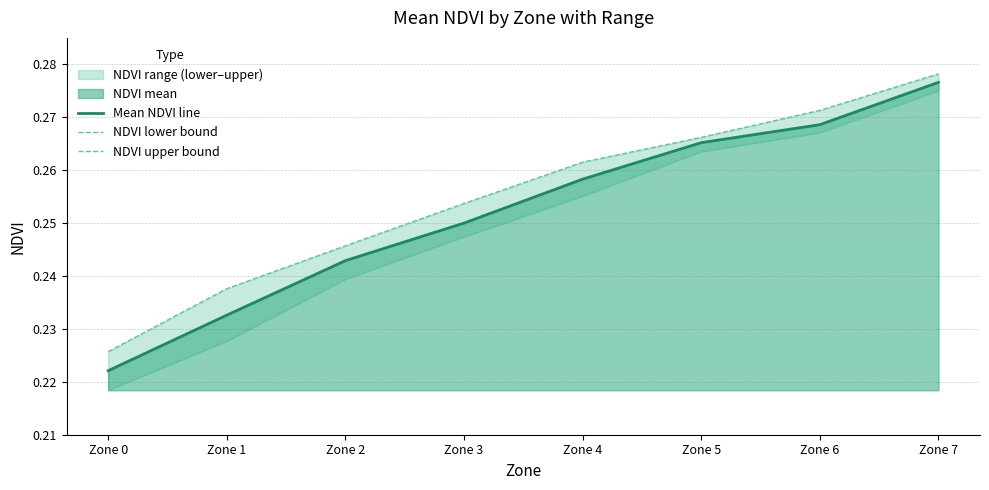

At which label is NDVI upper bound closest to 0?

Zone 0